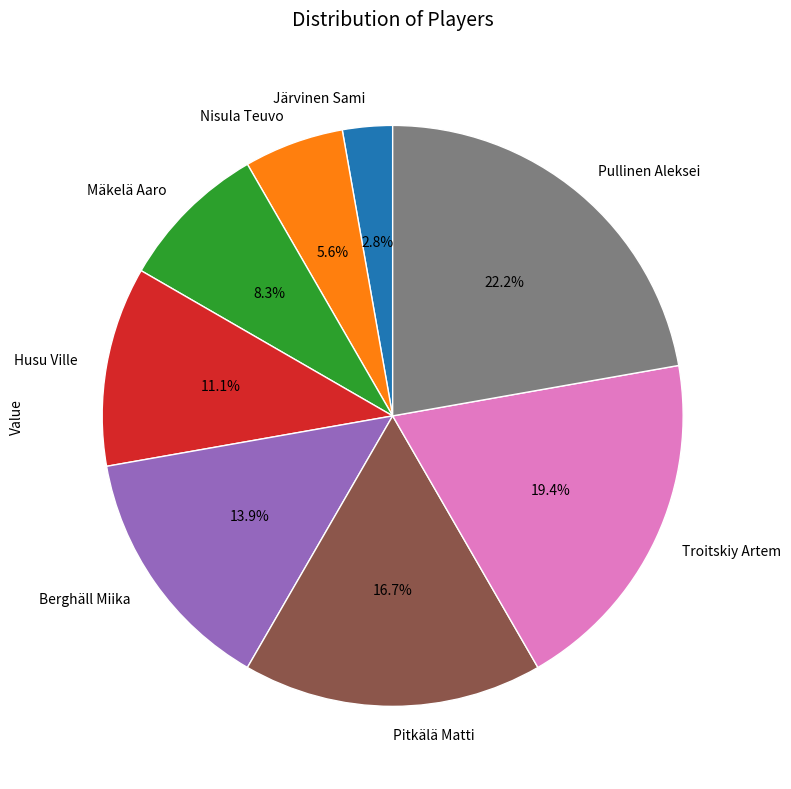

Does Troitskiy Artem represent more than half of the total?

No